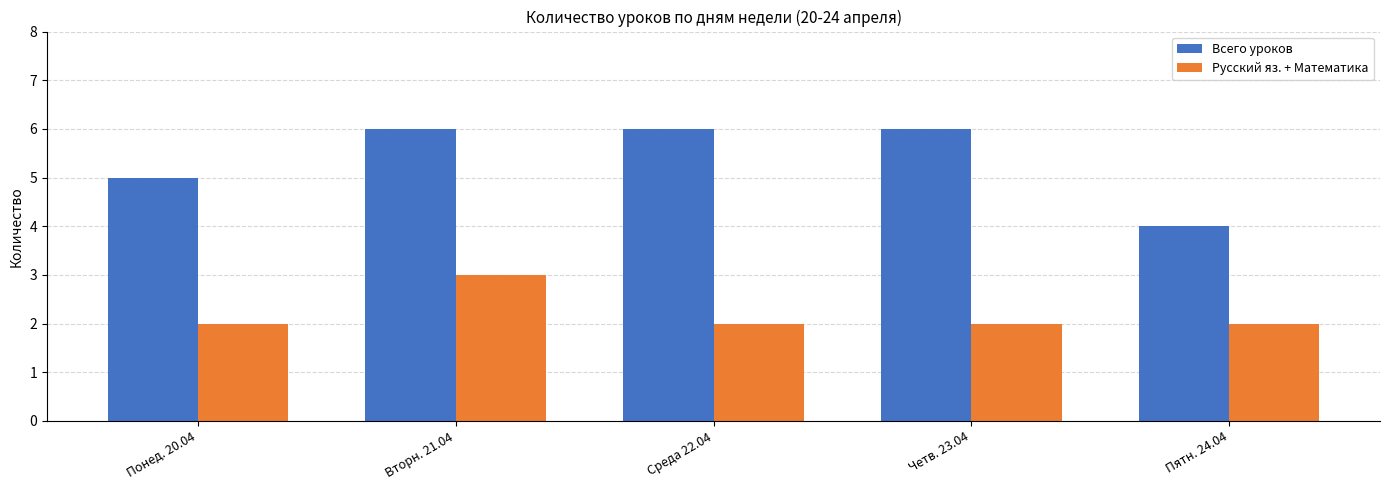

What is the minimum value shown in the chart?

2